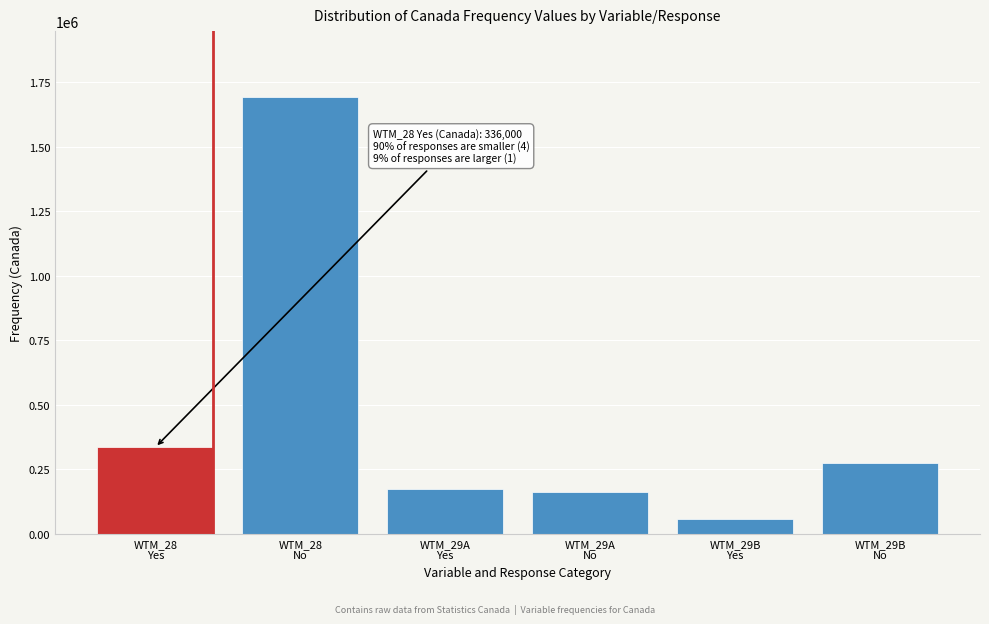

Reading right to left, extract all data points from this chart.

276000	58500	161000	173500	1694500	336000